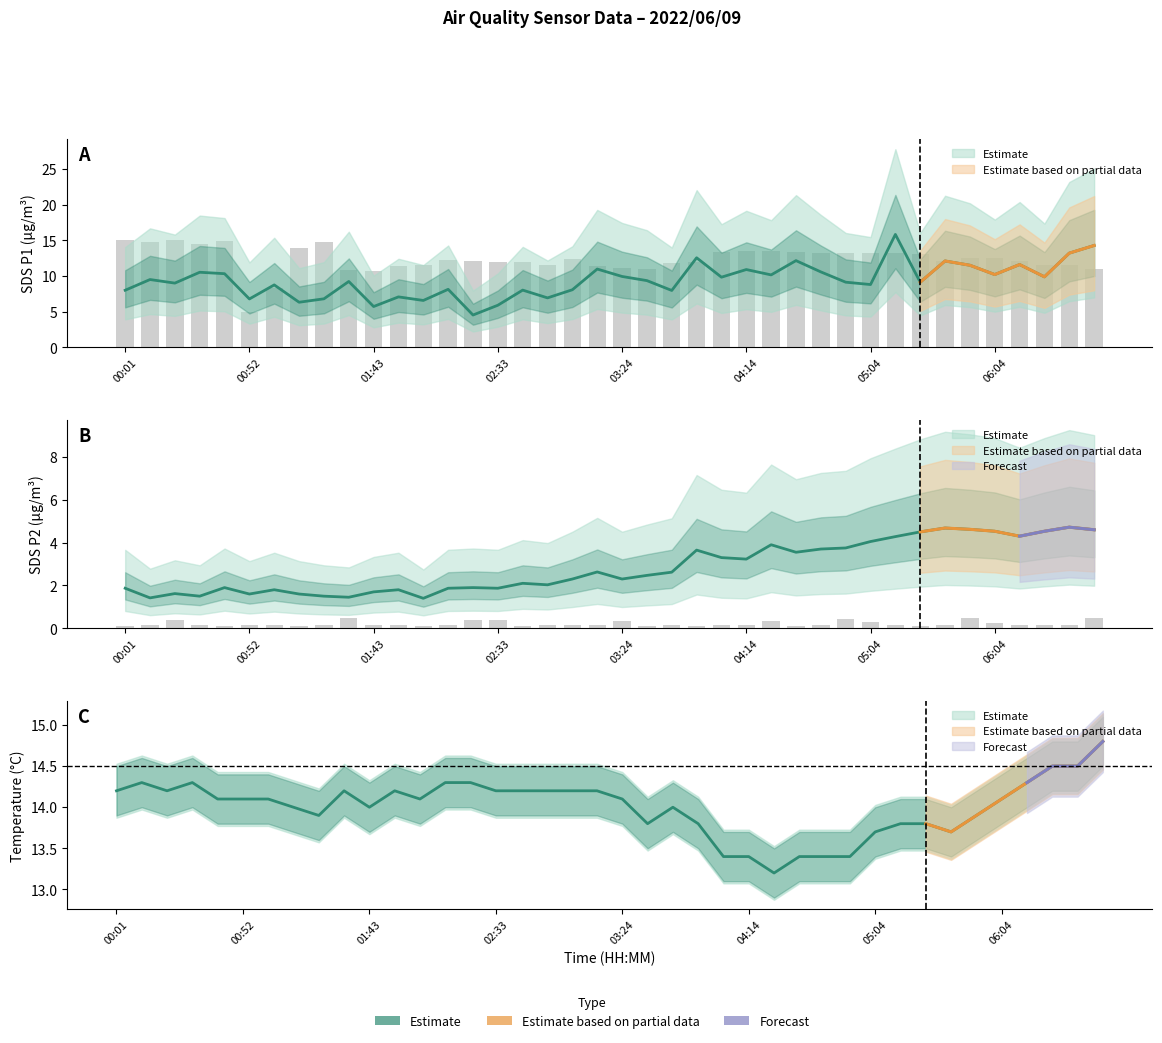

True or false: SDS_P2 has a value of 2.6 at 03:44.

True